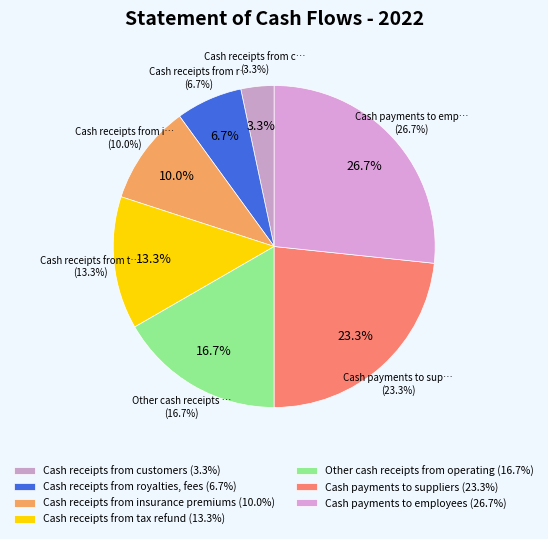

Approximately how many times larger is the value at Cash payments to employees compared to Cash receipts from insurance premiums?

2.7